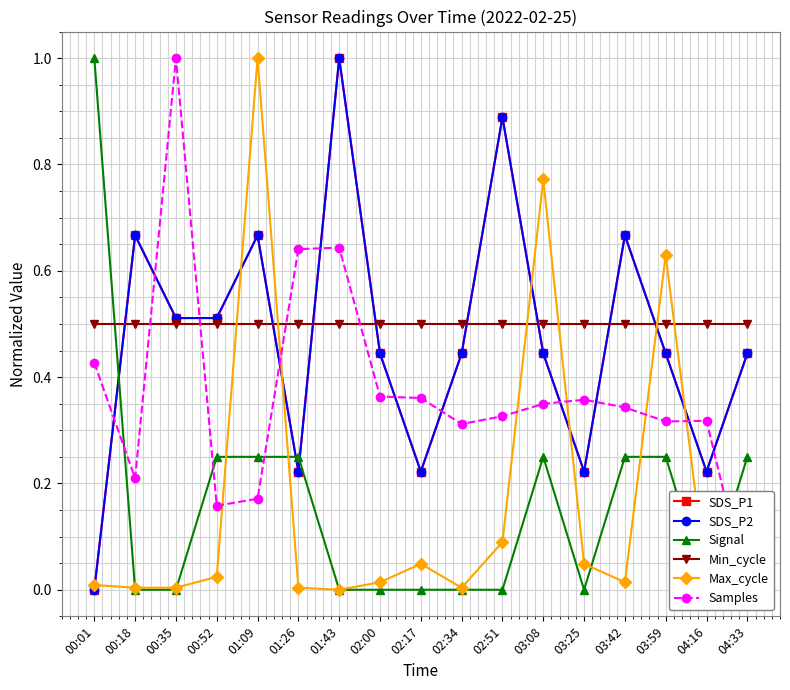

True or false: Signal has a value of 0.2 at 03:59.

True